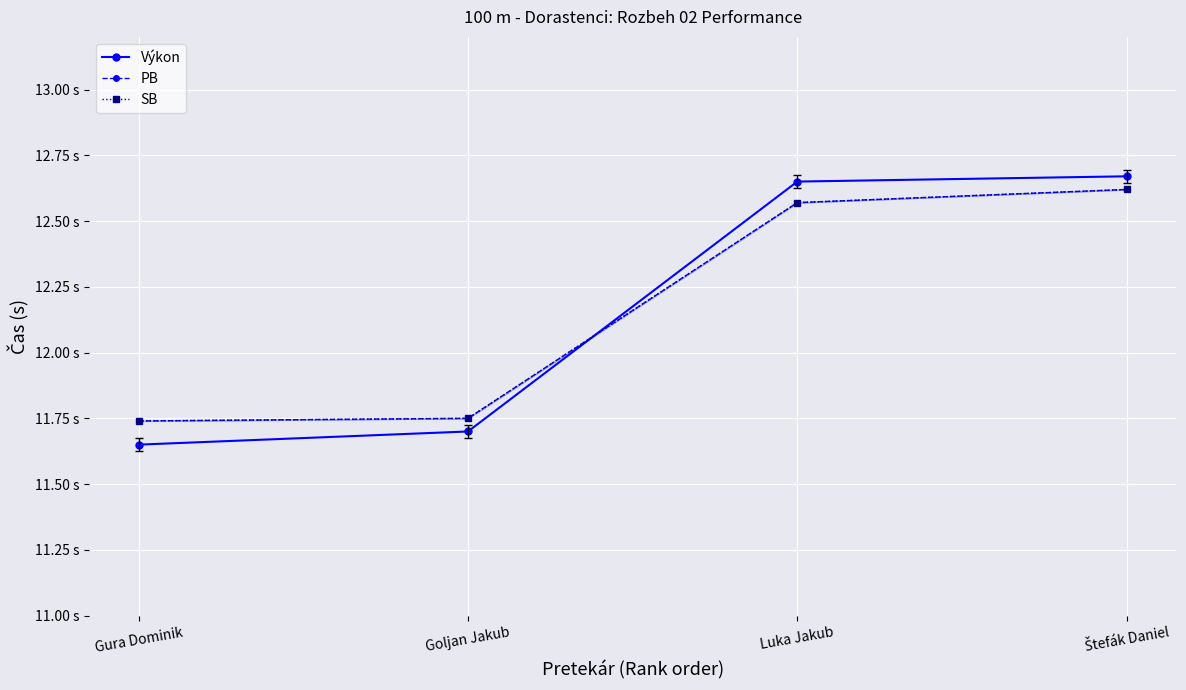

How many lines are shown in the chart?

3